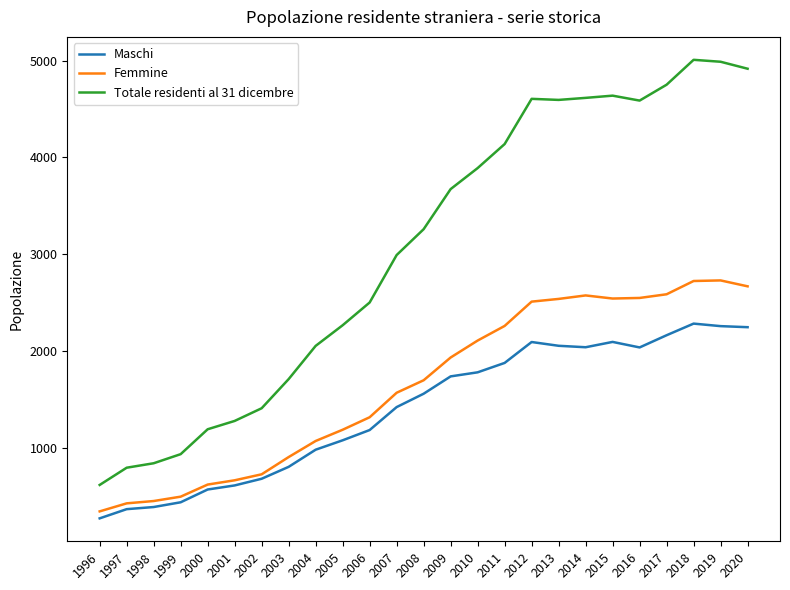

How many lines are shown in the chart?

3